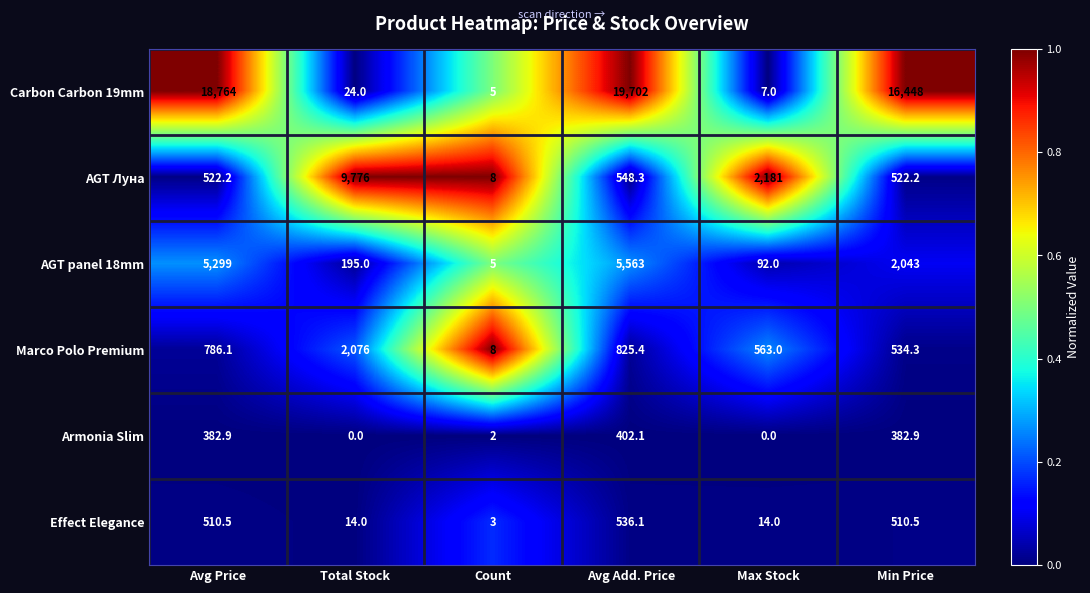

At which label does Armonia Slim first exceed 382?

Avg Price